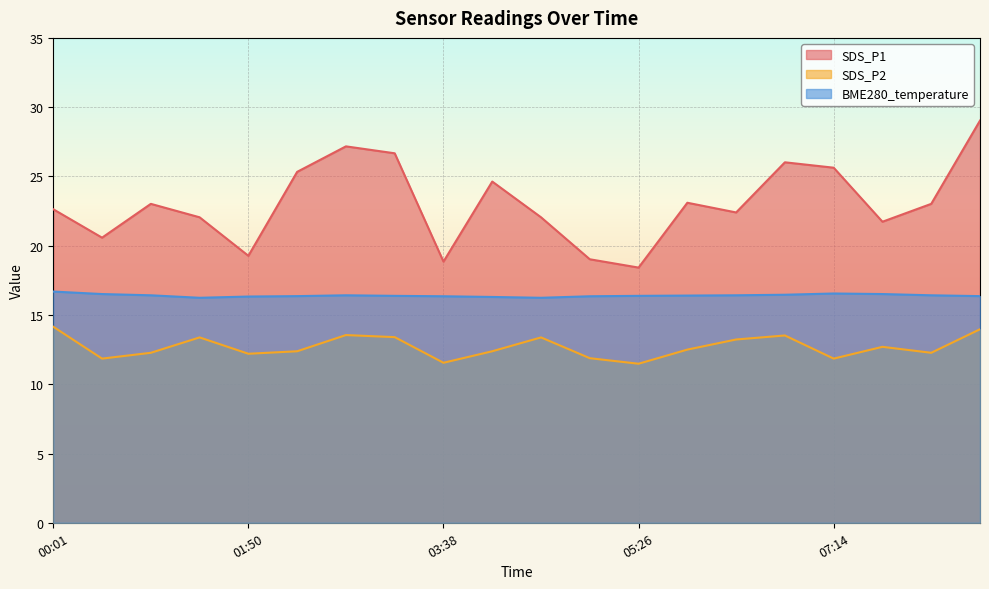

The value of BME280_temperature at 04:05 is 16.3. True or false?

True